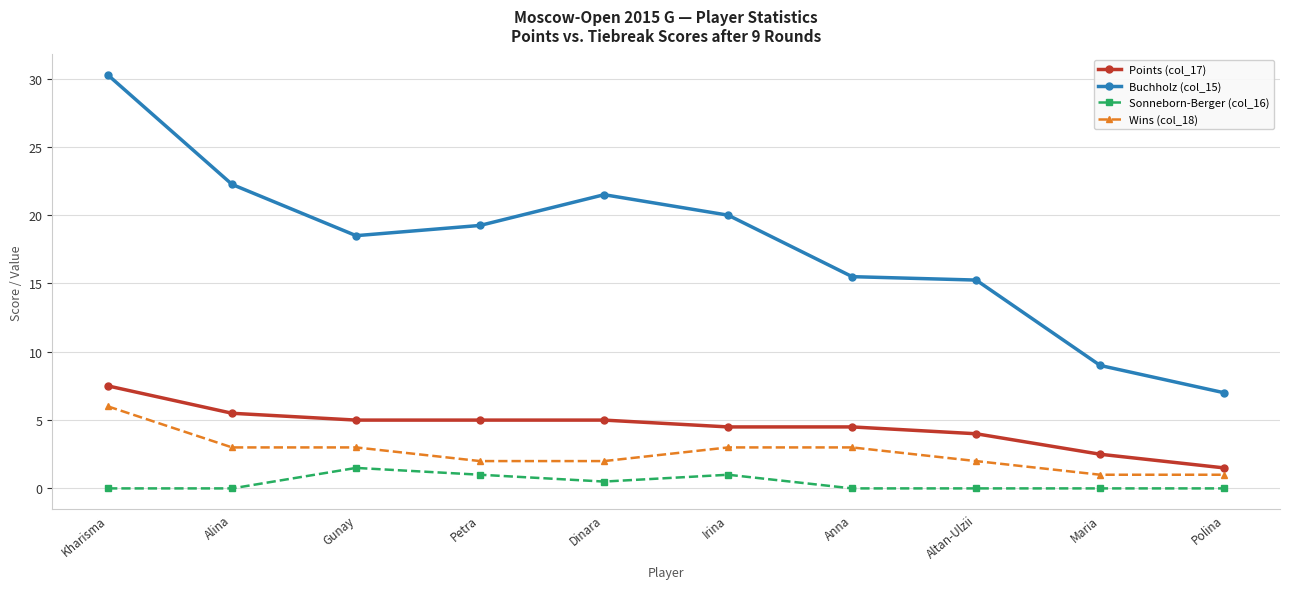

True or false: Sonneborn-Berger (col_16) and Wins (col_18) cross at least once.

False